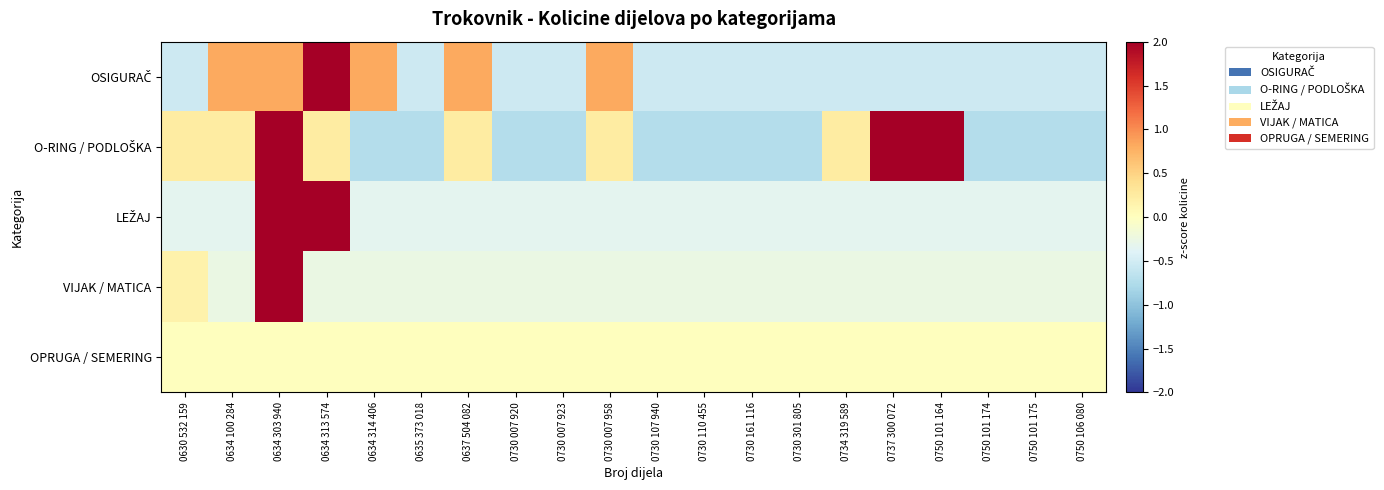

At which category does the chart reach its minimum across all series?

0634 314 406